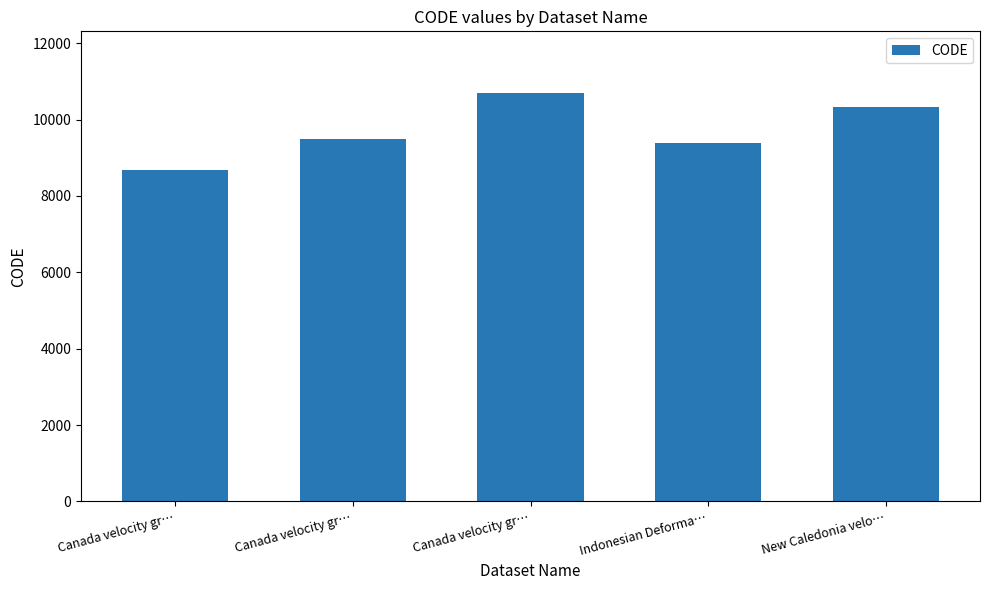

Rank the categories by value from highest to lowest.

Canada velocity gr…, New Caledonia velo…, Canada velocity gr…, Indonesian Deforma…, Canada velocity gr…